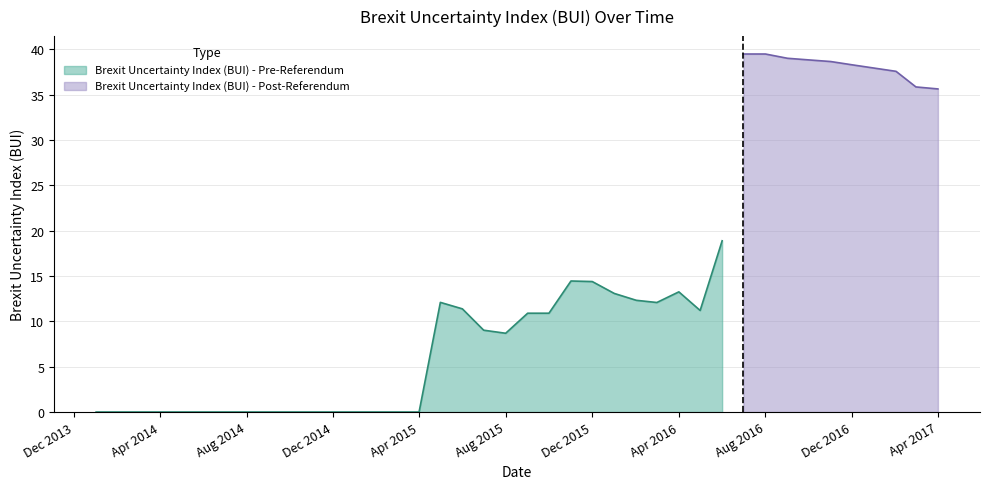

List the labels in order of value, largest first.

2016-07-01, 2016-08-01, 2016-09-01, 2016-10-01, 2016-11-01, 2016-12-01, 2017-01-01, 2017-02-01, 2017-03-01, 2017-04-01, 2016-06-01, 2015-11-01, 2015-12-01, 2016-04-01, 2016-01-01, 2016-02-01, 2015-05-01, 2016-03-01, 2015-06-01, 2016-05-01, 2015-09-01, 2015-10-01, 2015-07-01, 2015-08-01, 2014-01-01, 2014-02-01, 2014-03-01, 2014-04-01, 2014-05-01, 2014-06-01, 2014-07-01, 2014-08-01, 2014-09-01, 2014-10-01, 2014-11-01, 2014-12-01, 2015-01-01, 2015-02-01, 2015-03-01, 2015-04-01